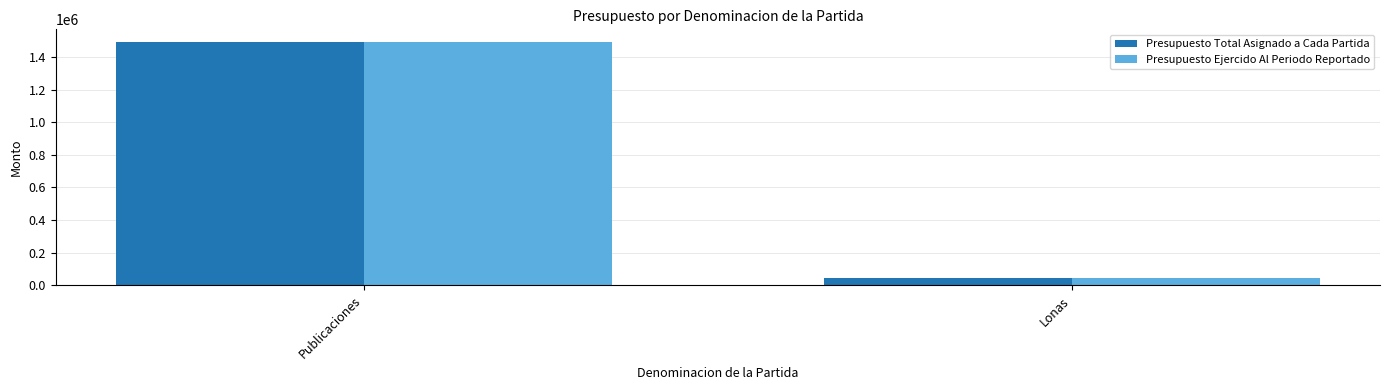

What are all the series names shown in the legend?

Presupuesto Total Asignado a Cada Partida, Presupuesto Ejercido Al Periodo Reportado